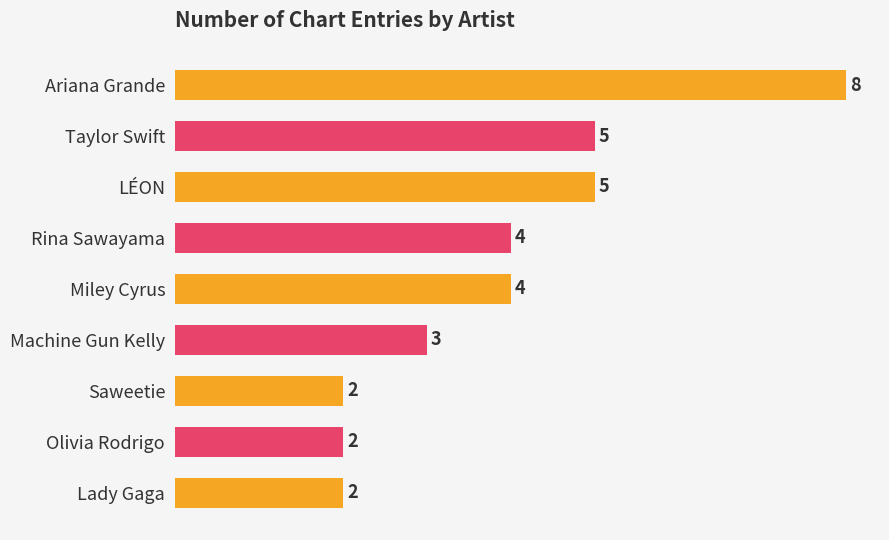

How many data points does each series have?

9